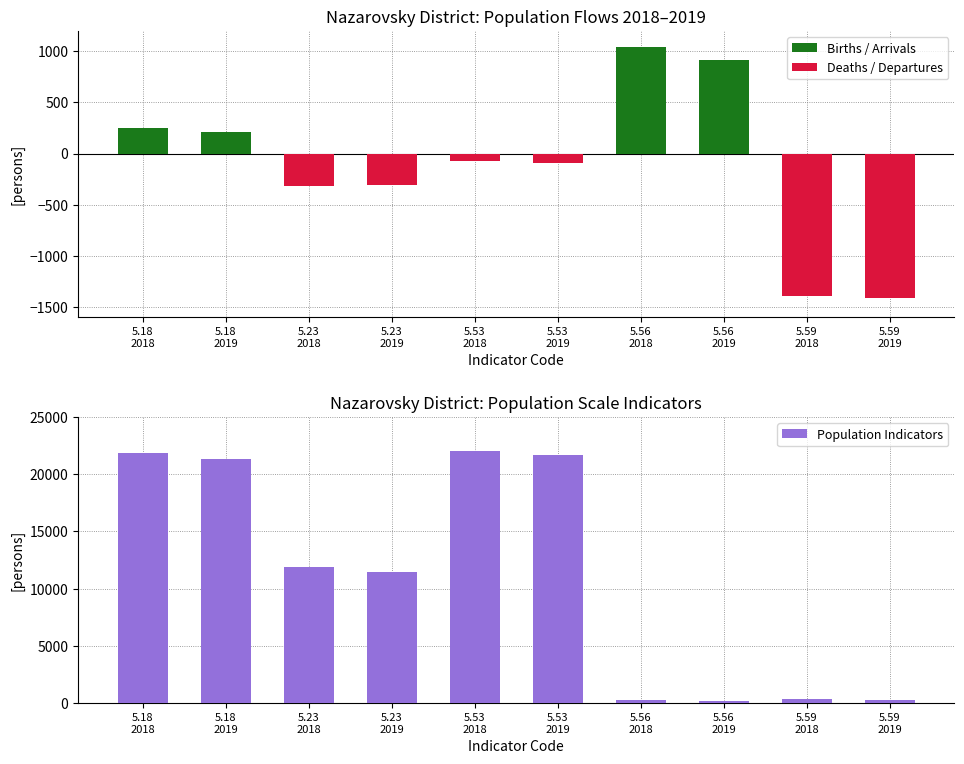

What is the difference between the Population Indicators values at 5.56
2019 and 5.18
2019?

21139